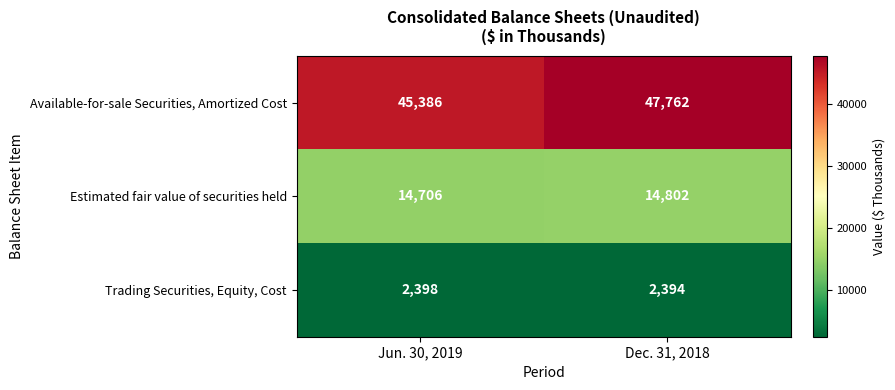

What is the lowest value of the Estimated fair value of securities held series?

14706